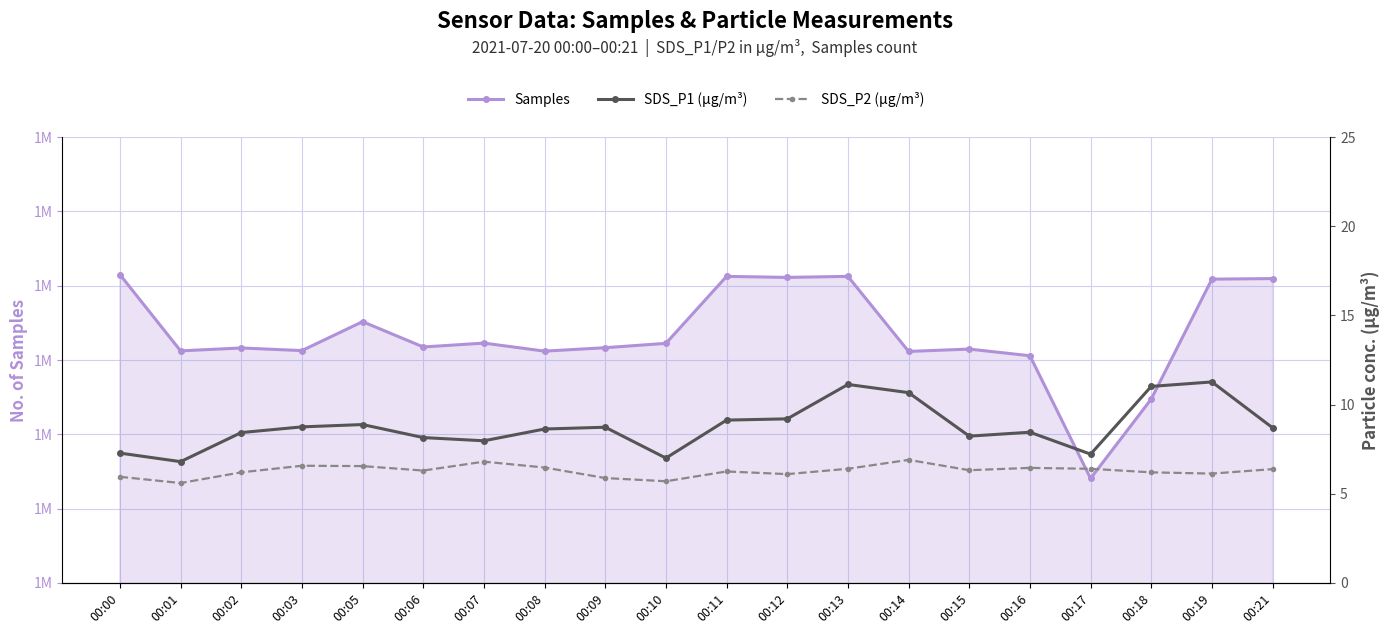

How many interior local valleys does the SDS_P2 (µg/m³) series have?

6